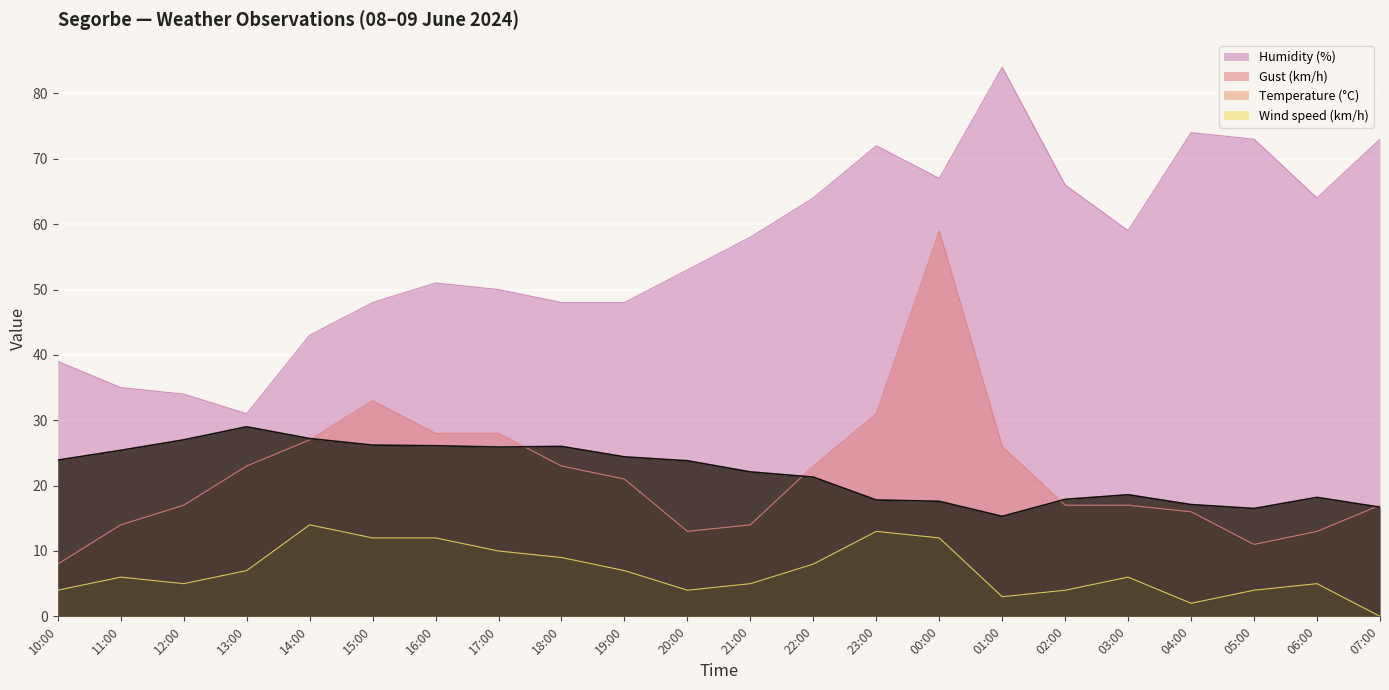

Is it true that Humidity (%) equals 50.0 at 17:00?

True